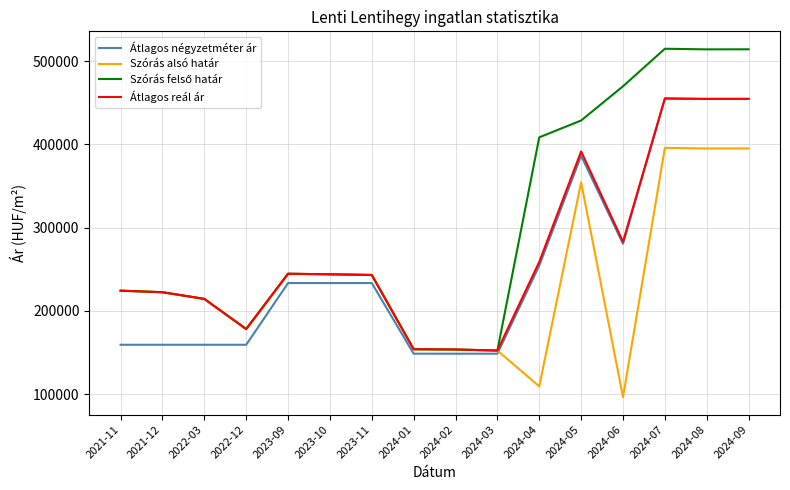

In Átlagos reál ár, how many points are lower than both neighbors (excluding endpoints)?

4